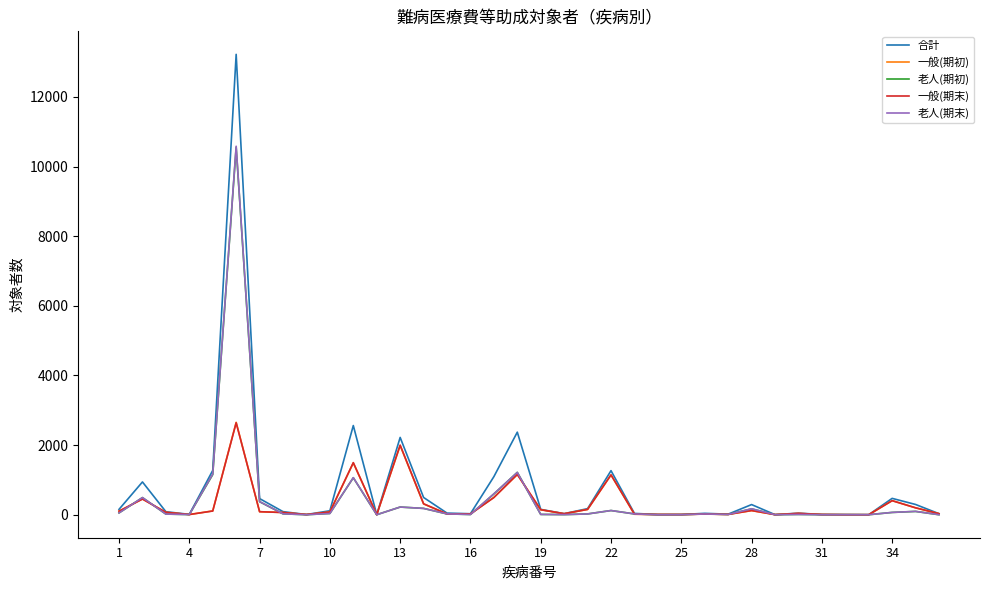

What is the highest value of the 老人(期末) series?

10585